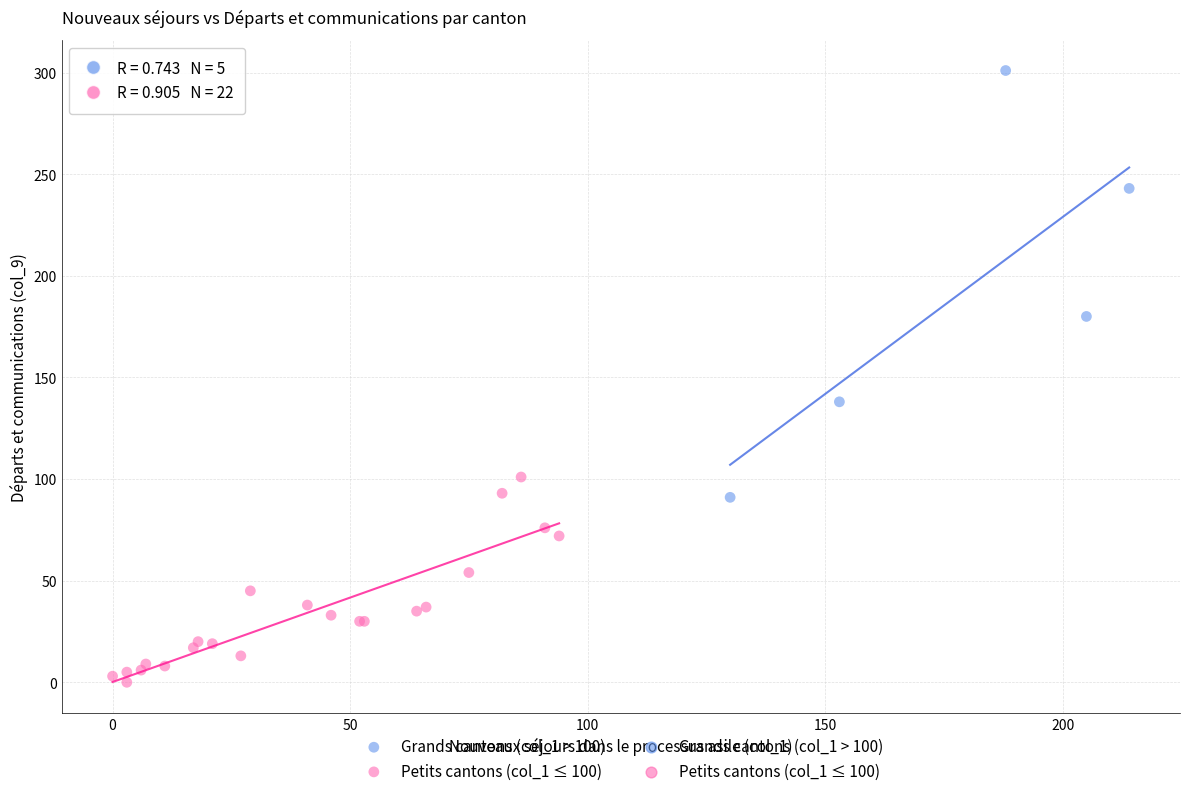

Which series reaches the maximum Y coordinate?

Grands cantons (col_1 > 100)